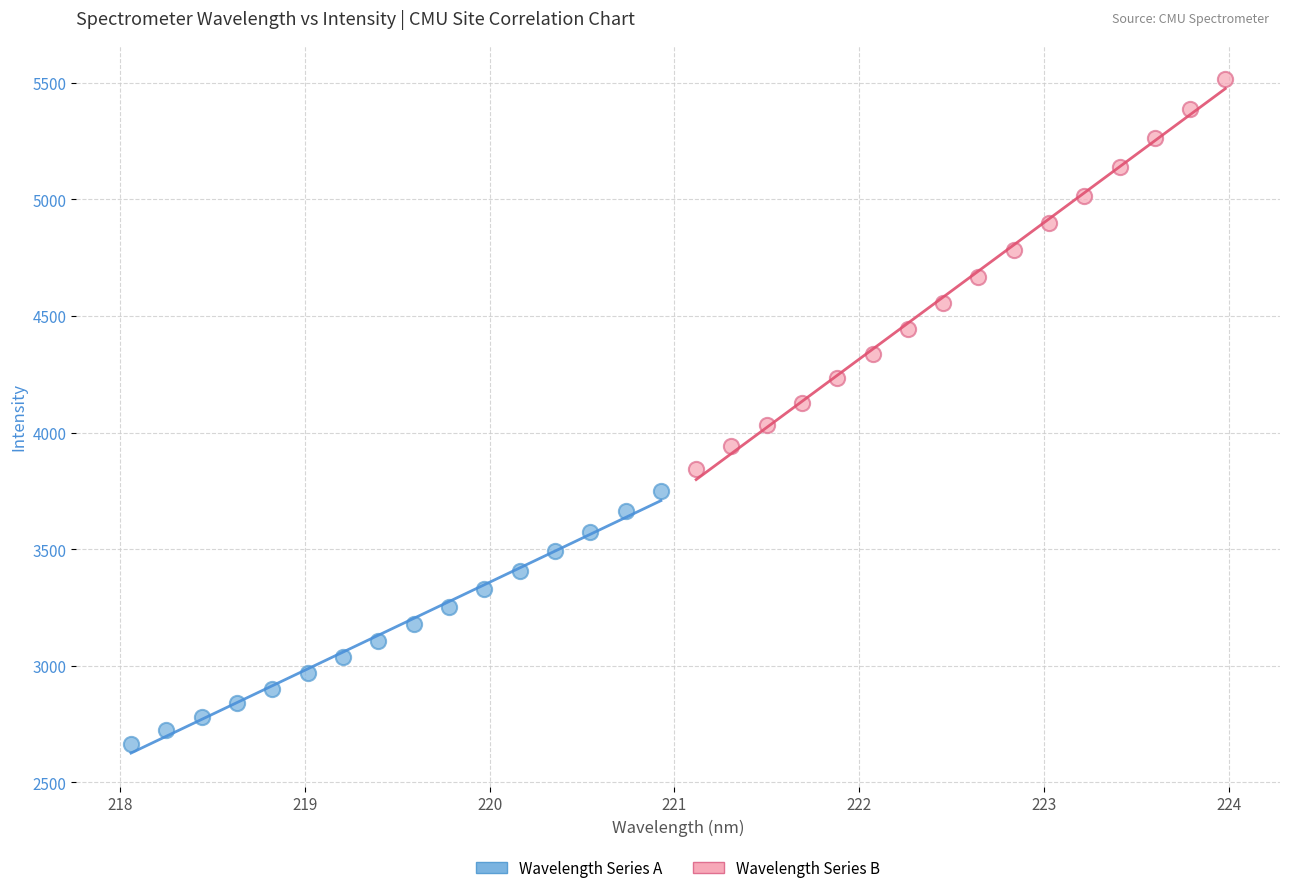

Which series reaches the maximum Y coordinate?

Wavelength Series B